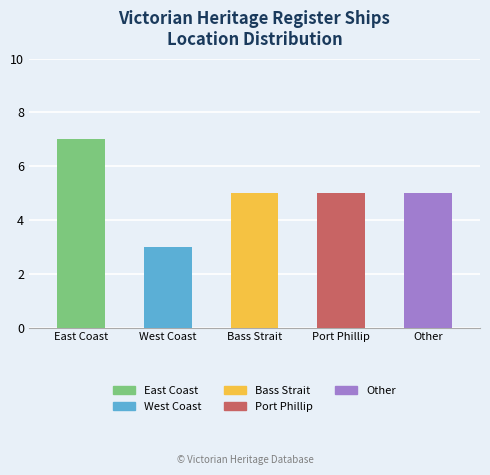

What is the difference between the maximum and minimum values?

4